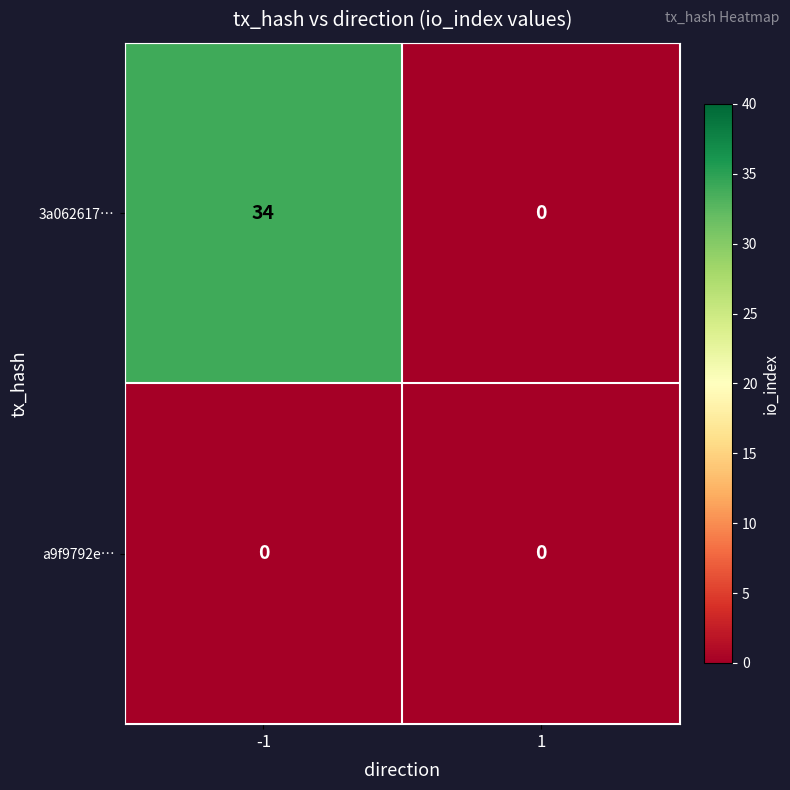

Which series has the largest total across all categories?

3a062617…